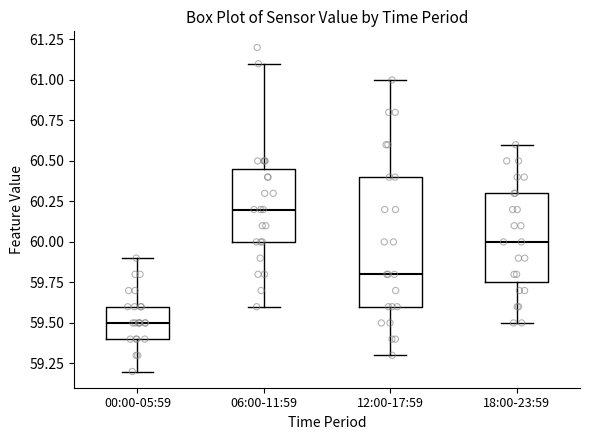

Reading left to right, transcribe this box plot: for each box, give where its median line is, the range the box spans, and where its two whiskers end, as read against the y-axis. The values are not printed on the chart, so give them approximately, as read against the axis.

00:00-05:59: median 59.50, box 59.40 to 59.60, whiskers 59.20 to 59.90
06:00-11:59: median 60.20, box 60.00 to 60.45, whiskers 59.60 to 61.10
12:00-17:59: median 59.80, box 59.60 to 60.40, whiskers 59.30 to 61.00
18:00-23:59: median 60.00, box 59.75 to 60.30, whiskers 59.50 to 60.60